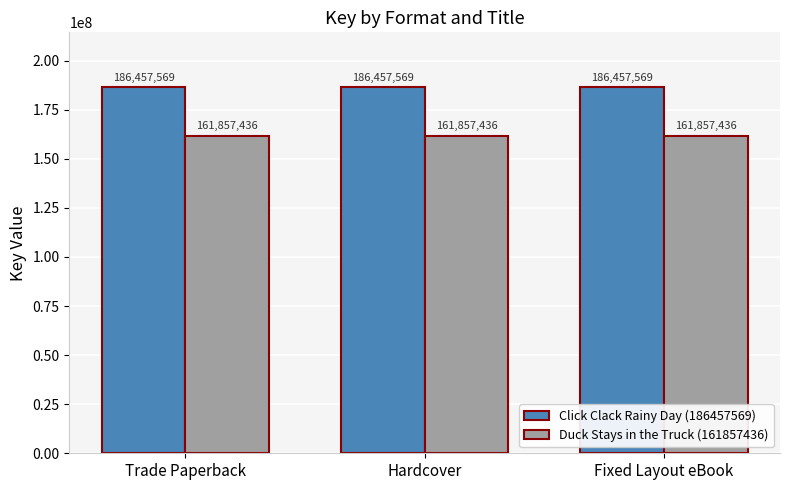

What is the minimum value for Click Clack Rainy Day (186457569)?

186457569